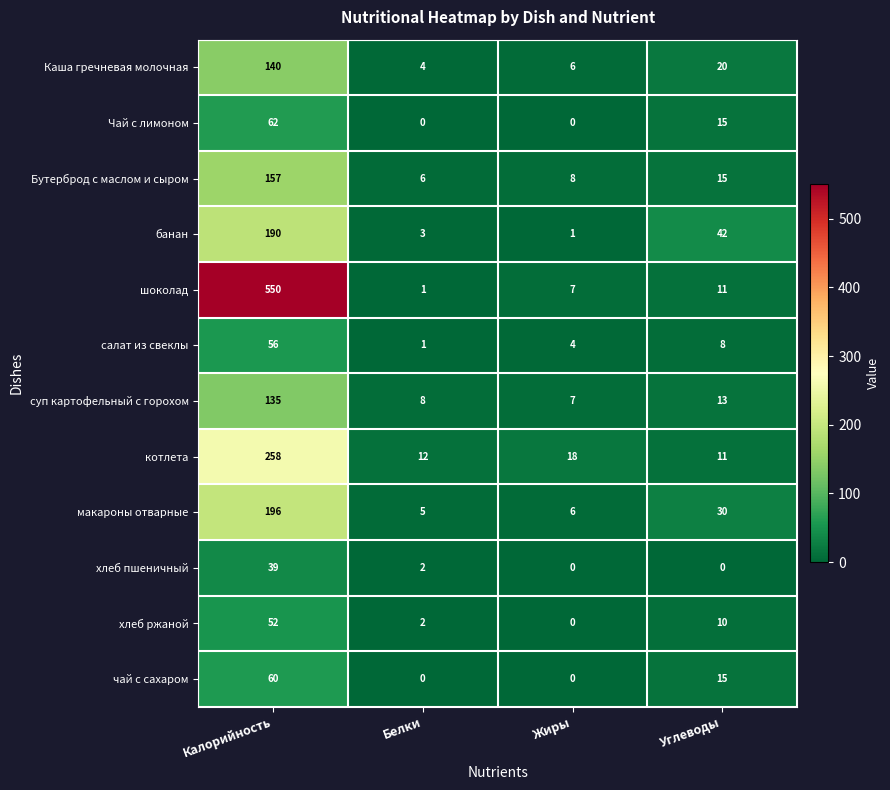

What is the spread (max minus min) of values at Углеводы?

42